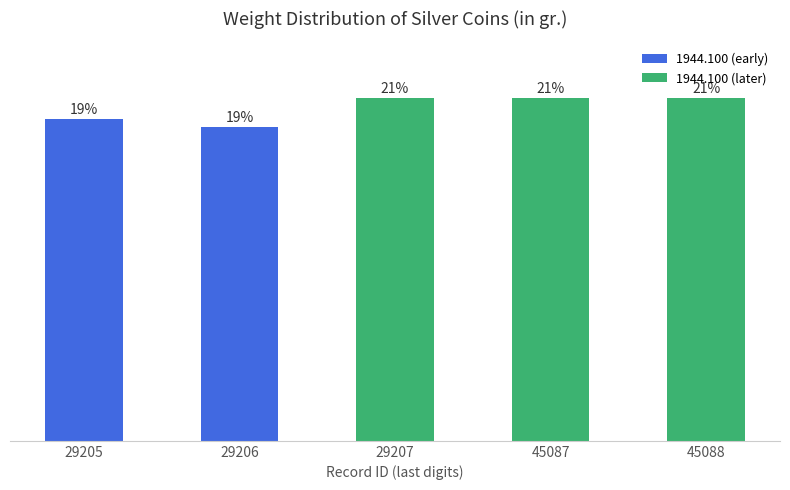

List the labels in order of value, smallest first.

29206, 29205, 29207, 45088, 45087